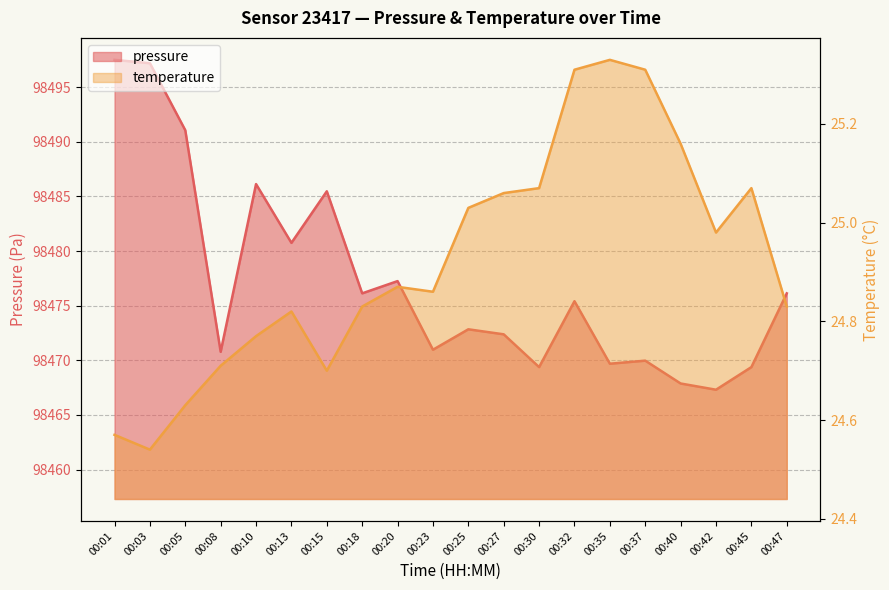

How many data points in pressure are less than 98475?

10